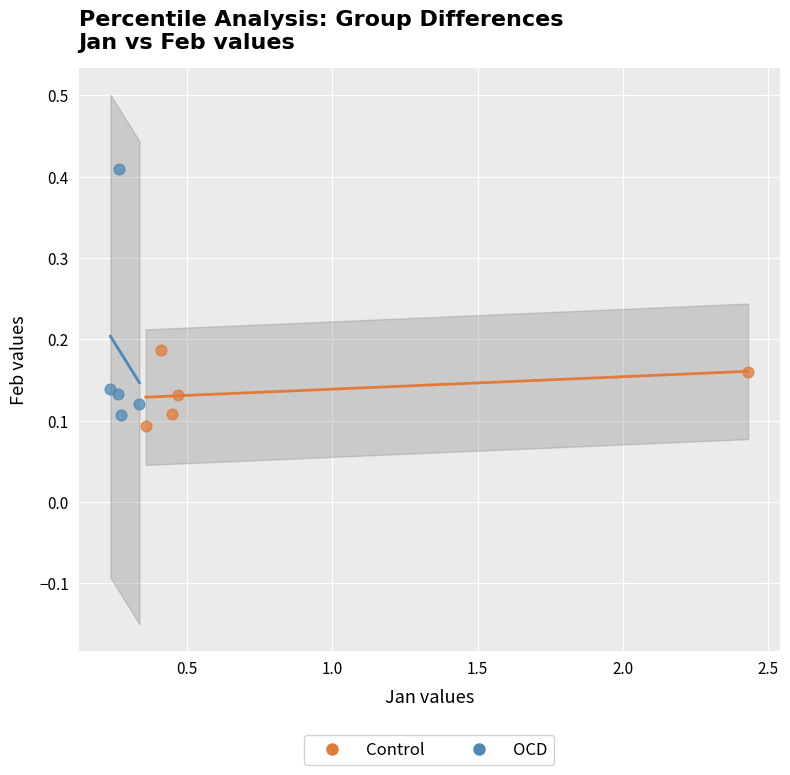

What are all the series names shown in the legend?

Control, OCD